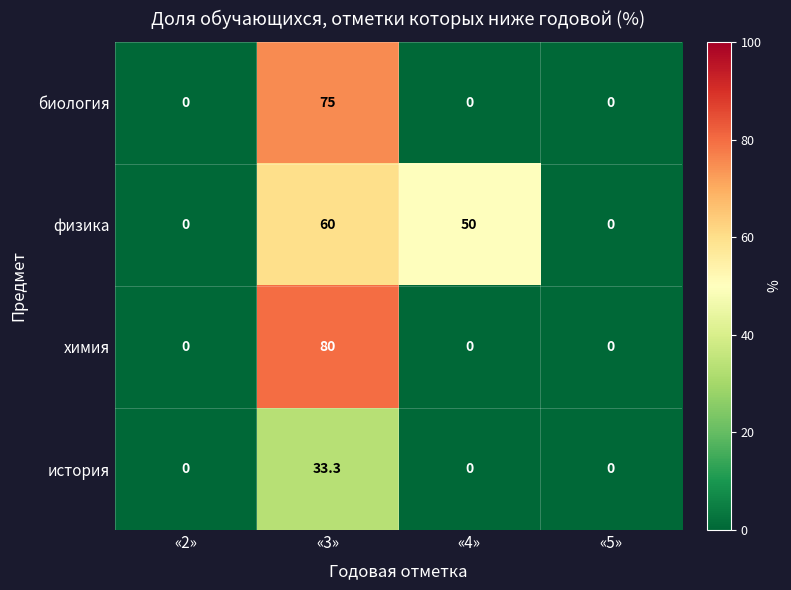

True or false: физика has a value of 23.0 at «2».

False